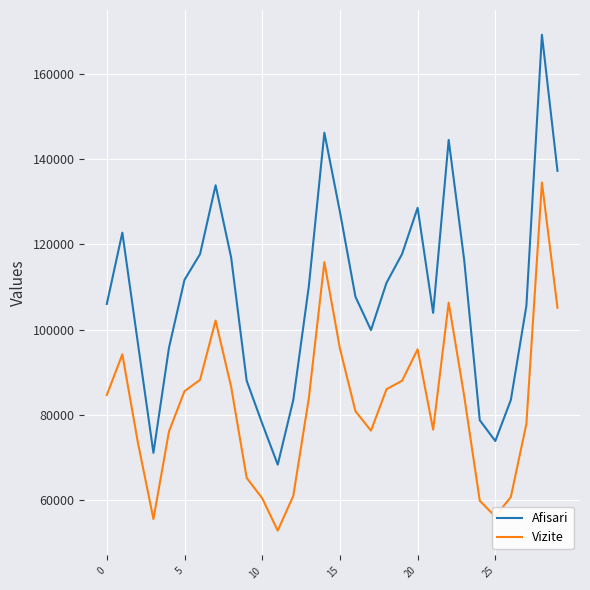

True or false: Vizite and Afisari cross at least once.

False